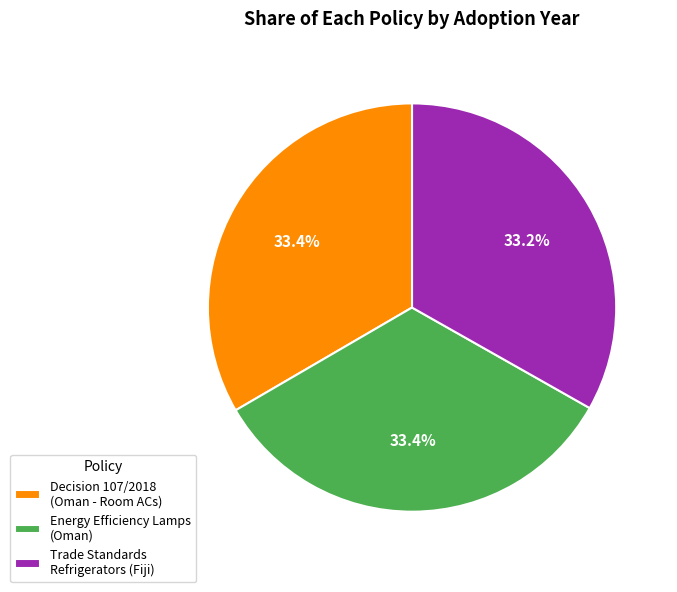

What is the ratio of the value at Decision 107/2018 (Oman - Room ACs) to the value at Energy Efficiency Lamps (Oman)?

1.0